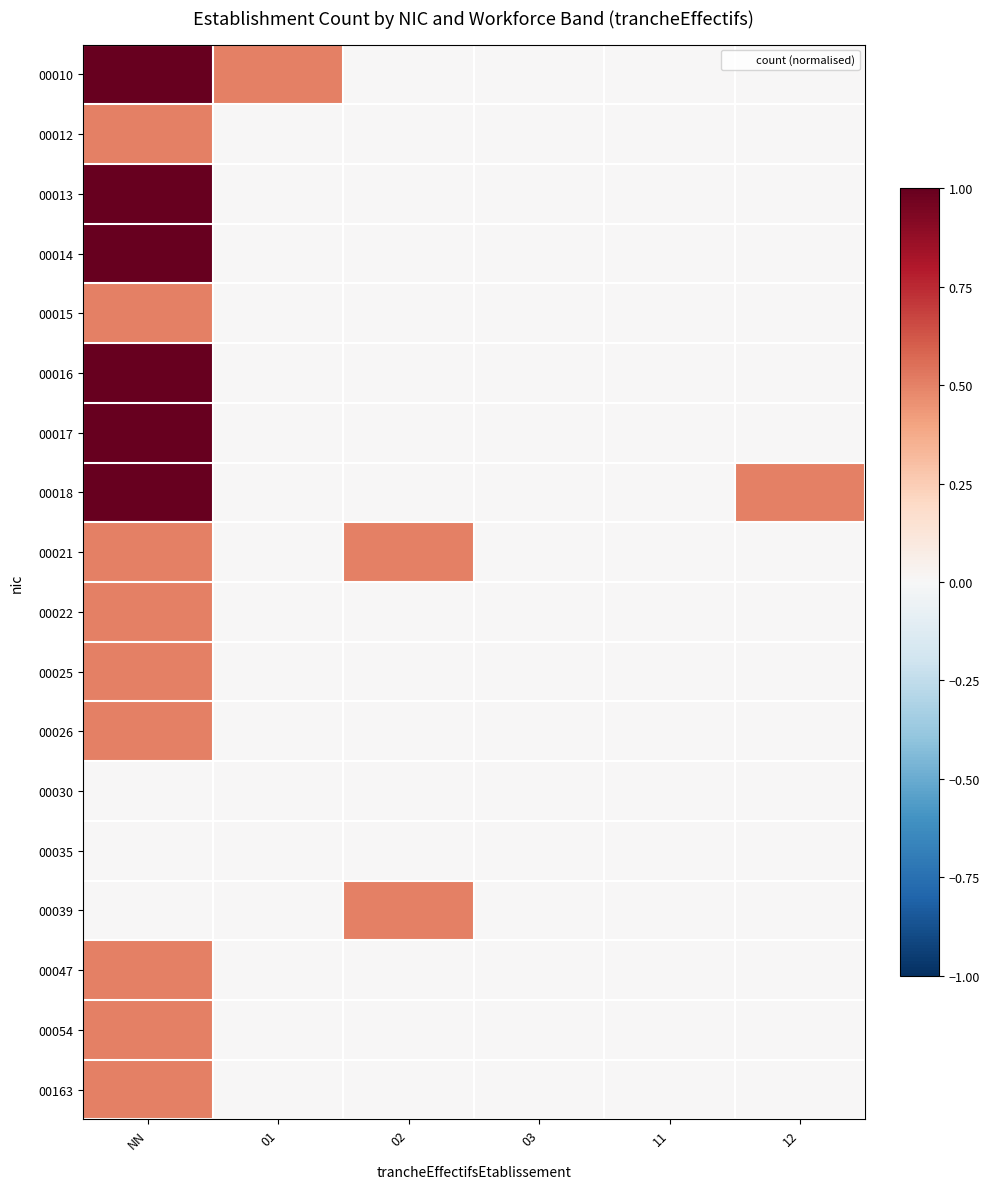

Which series has the widest spread of values?

00010